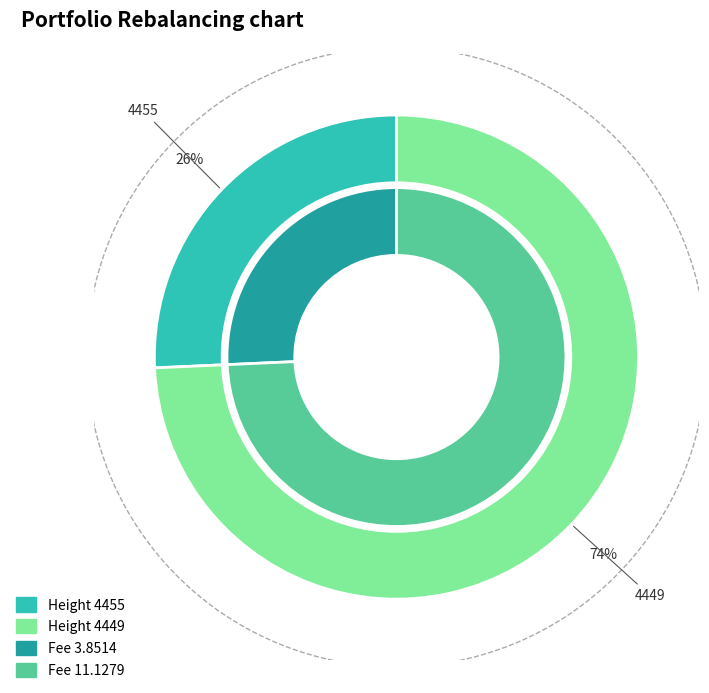

How many segments does this pie chart have?

2